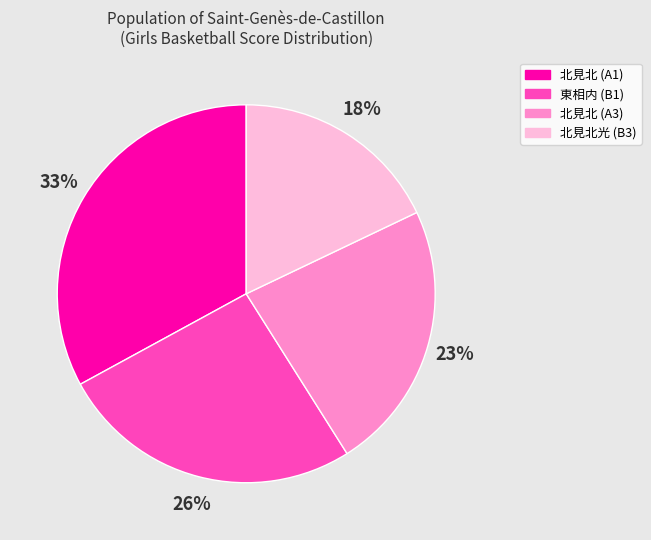

To the nearest percent, what percentage of the pie is 北見北光 (B3)?

18%